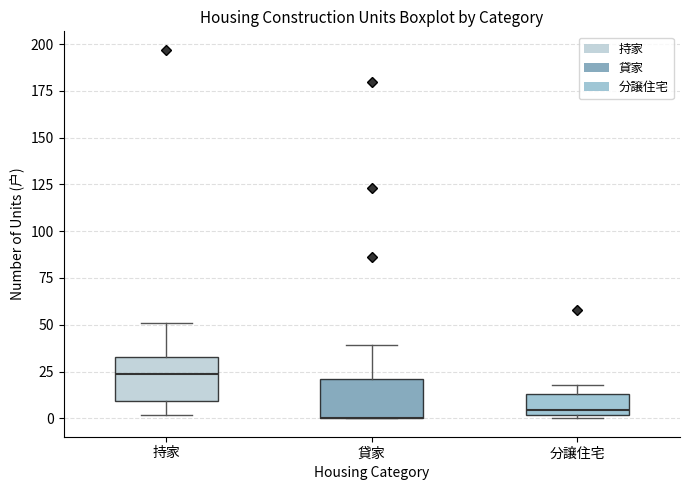

Reading left to right, read every box against the y-axis: the position of its median line, the range the box covers, and the ends of its whiskers. The values are not printed on the chart, so give them approximately, as read against the axis.

持家: median 25, box 10 to 35, whiskers 0 to 50
貸家: median 0 (drawn on the box's lower edge), box 0 to 20, whiskers 0 to 40
分譲住宅: median 5, box 0 to 15, whiskers 0 (just below the box's lower edge) to 20